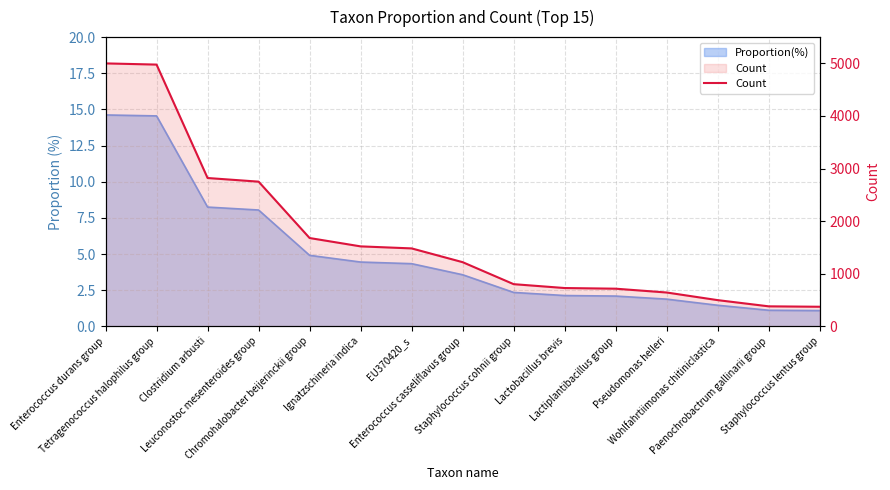

At which label is the value closest to 2685?

Leuconostoc mesenteroides group